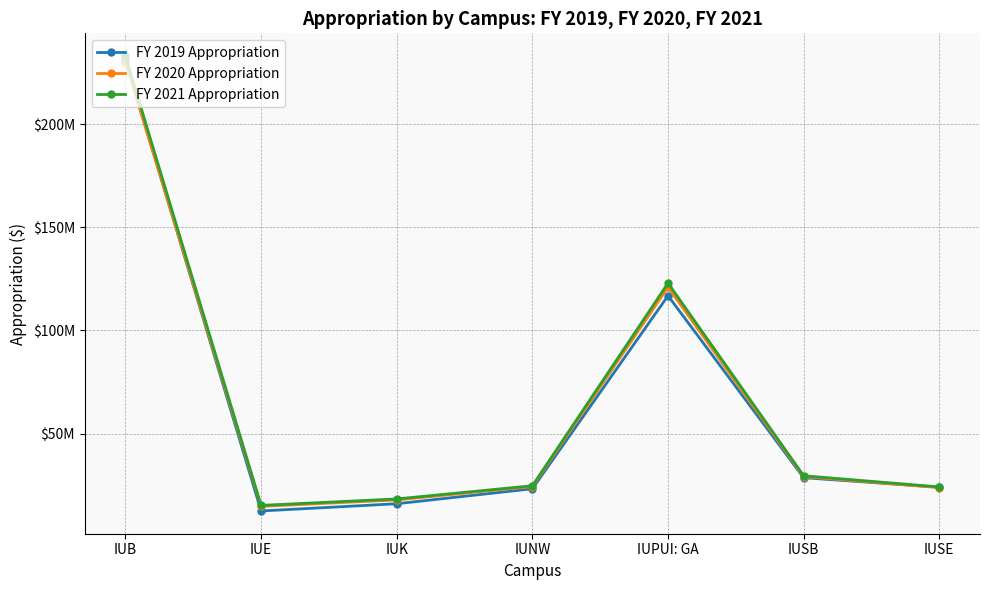

The FY 2020 Appropriation series shows 5698033 at IUK. True or false?

False